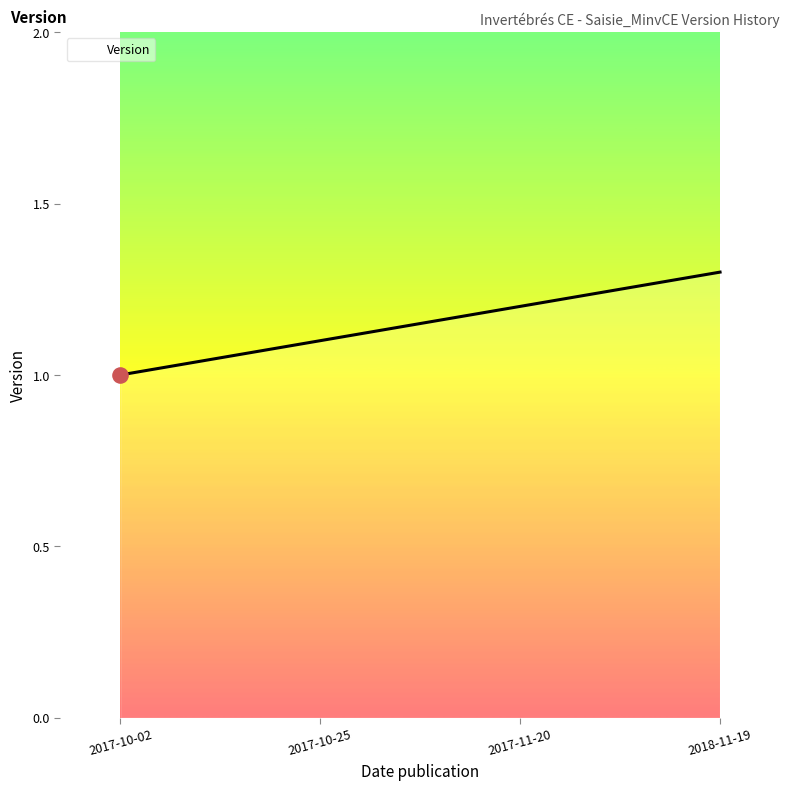

What is the change in value from 2017-10-25 to 2017-11-20?

+0.1